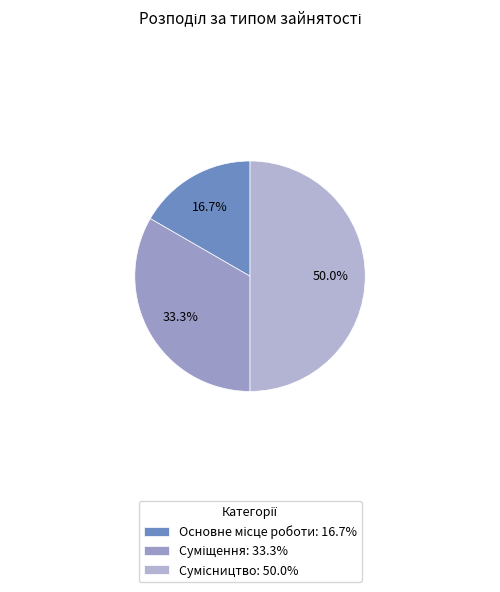

Does any single category account for the majority?

No